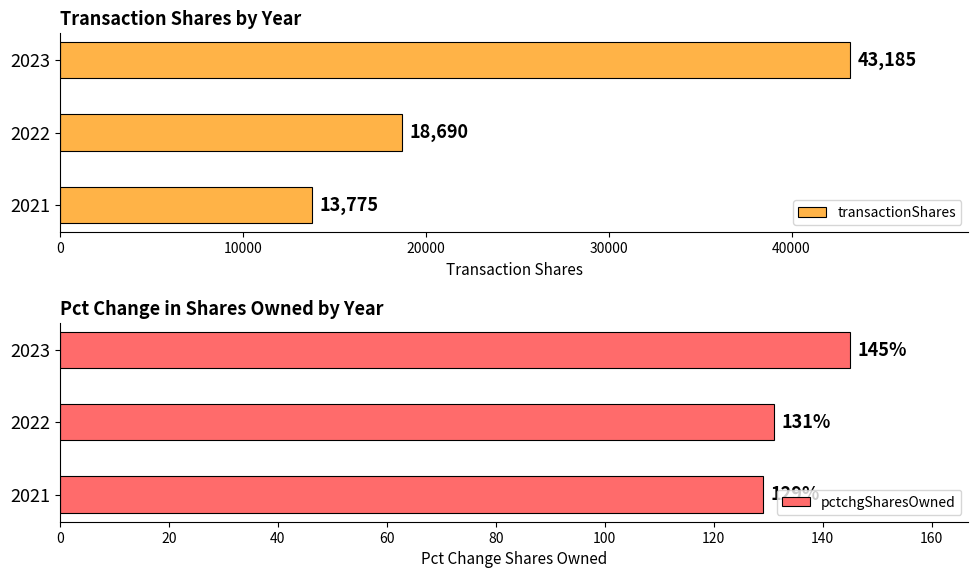

List the labels in order of transactionShares value, largest first.

2023, 2022, 2021